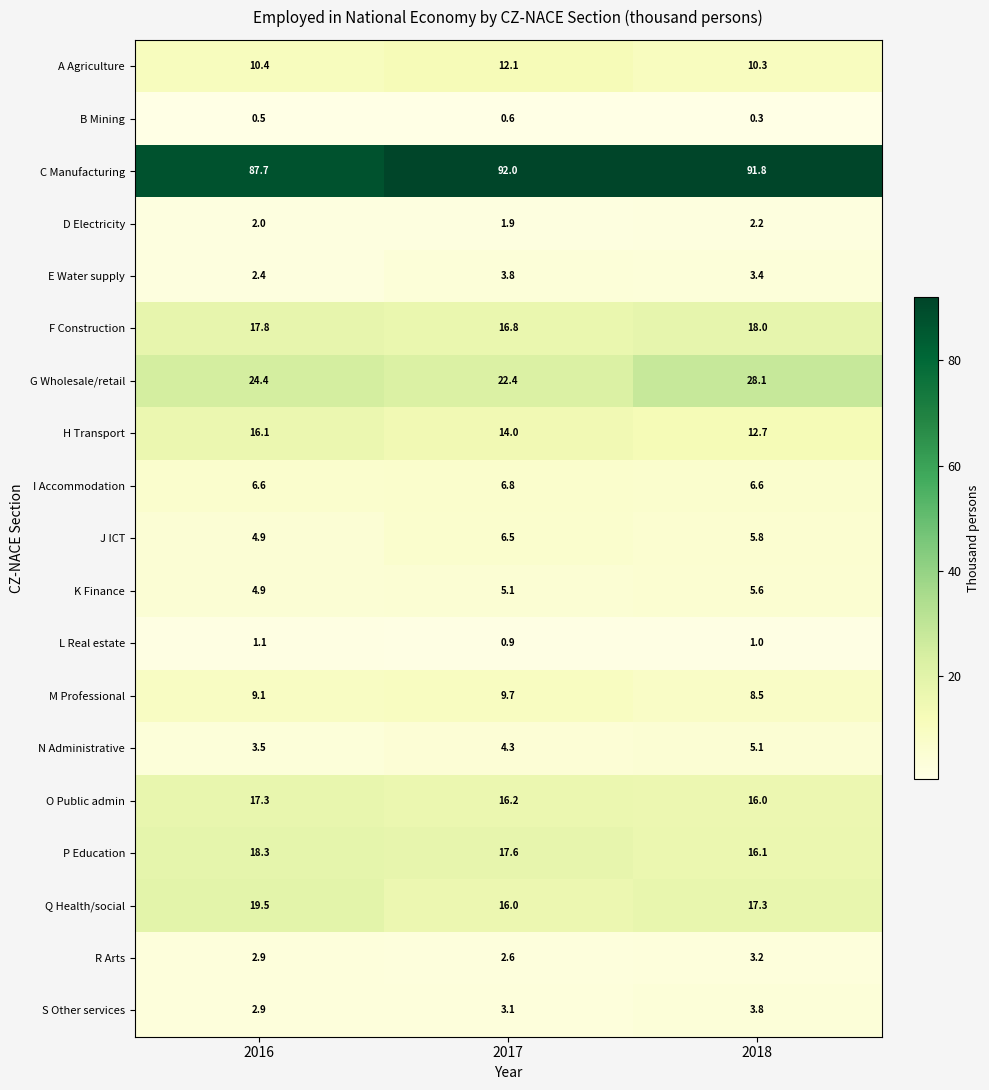

The value of R Arts at 2017 is 1.5. True or false?

False